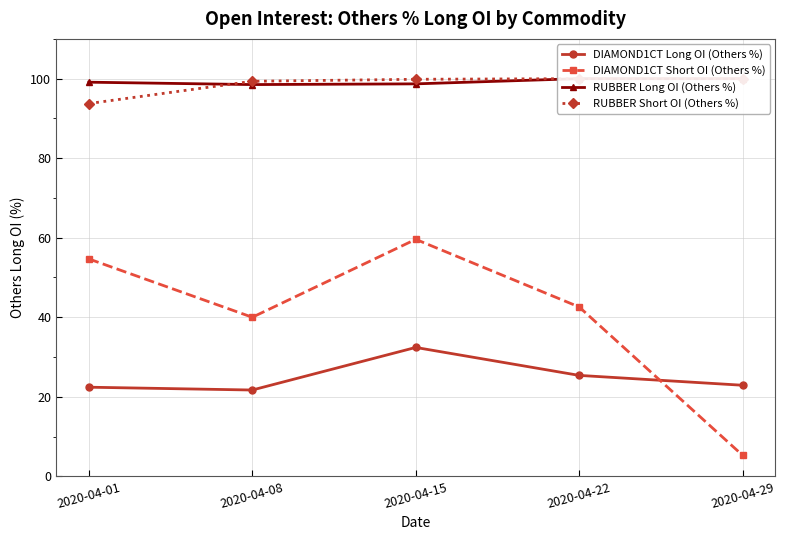

What is the total value across all series at 2020-04-29?

228.2